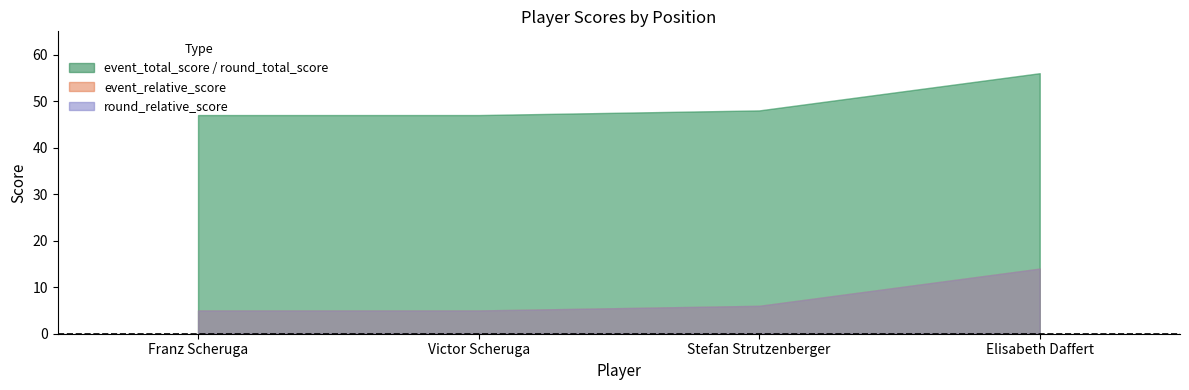

The event_relative_score series shows 14 at Elisabeth Daffert. True or false?

True